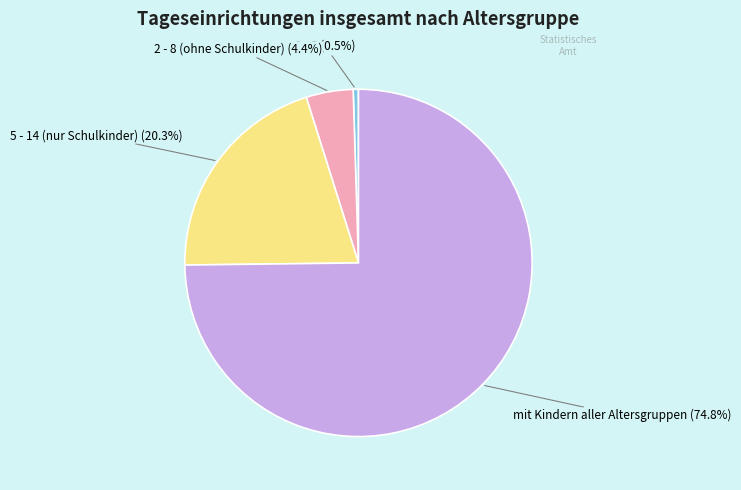

Does any single category account for the majority?

Yes